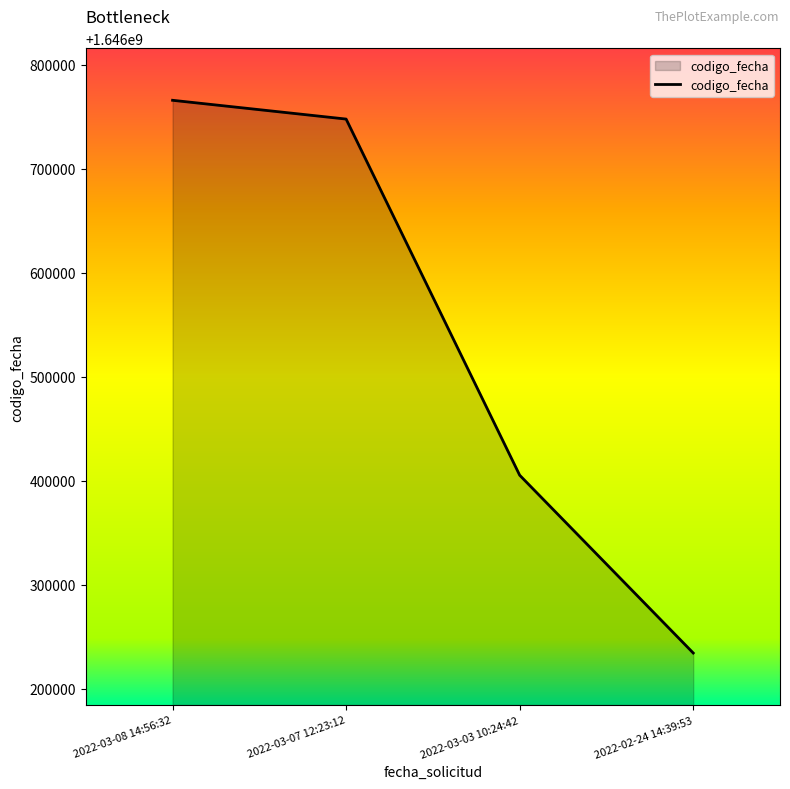

What is the approximate value at 2022-03-03 10:24:42, to the nearest 50?

1646405250